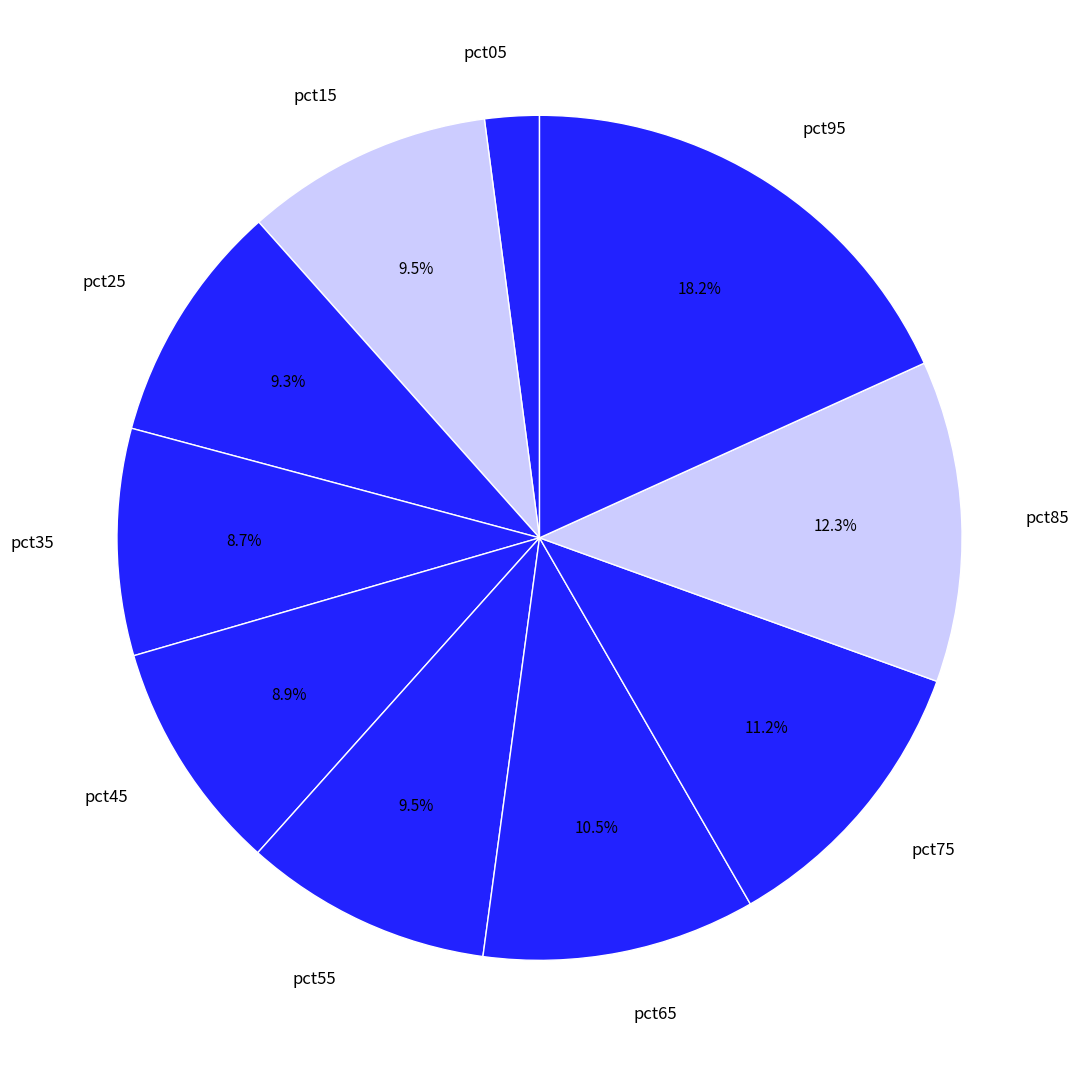

Is it true that pct95 is 8% of the pie?

False